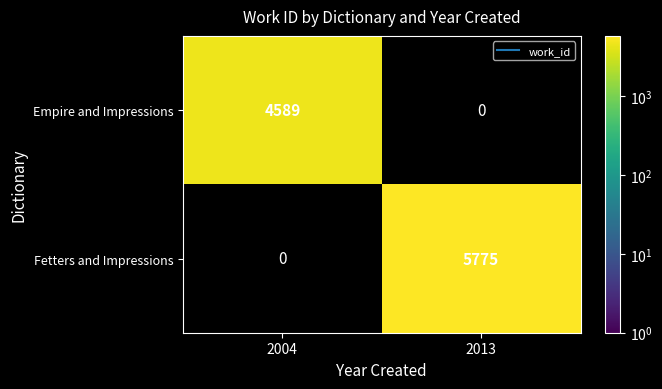

List the series in order of their overall mean, lowest first.

Empire and Impressions, Fetters and Impressions